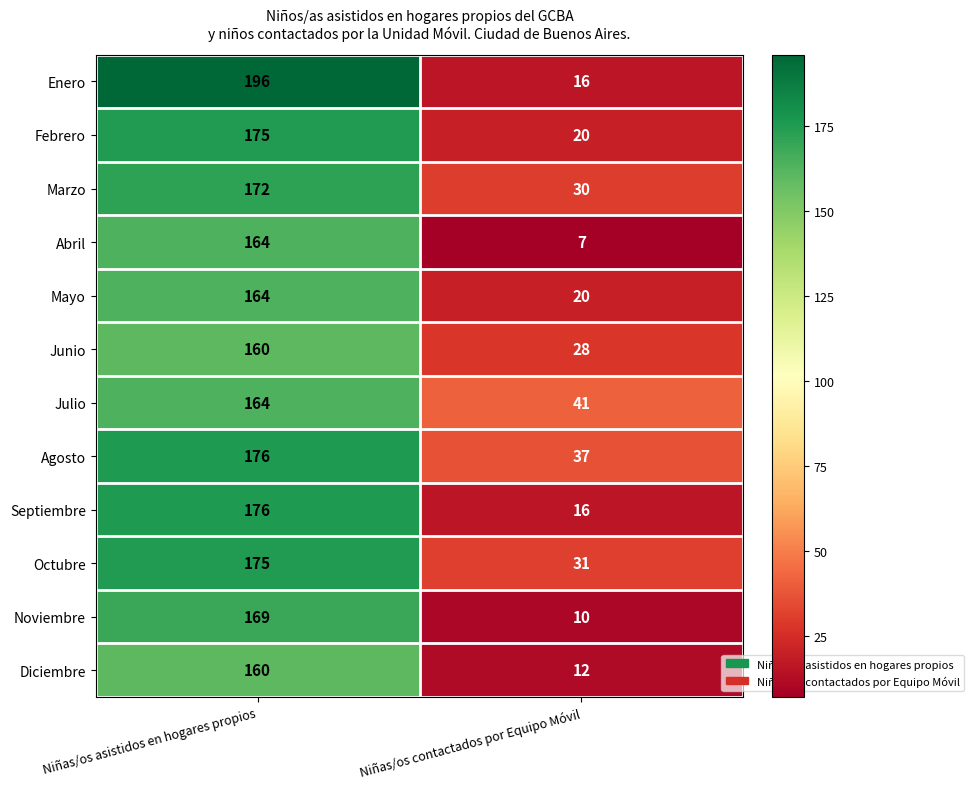

The Junio series shows 214 at Niñas/os asistidos en hogares propios. True or false?

False